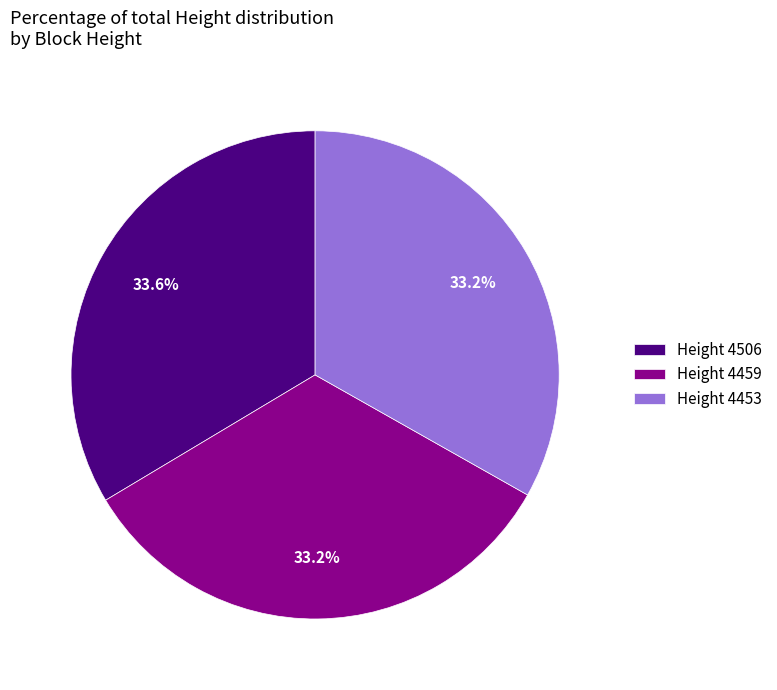

How many segments does this pie chart have?

3